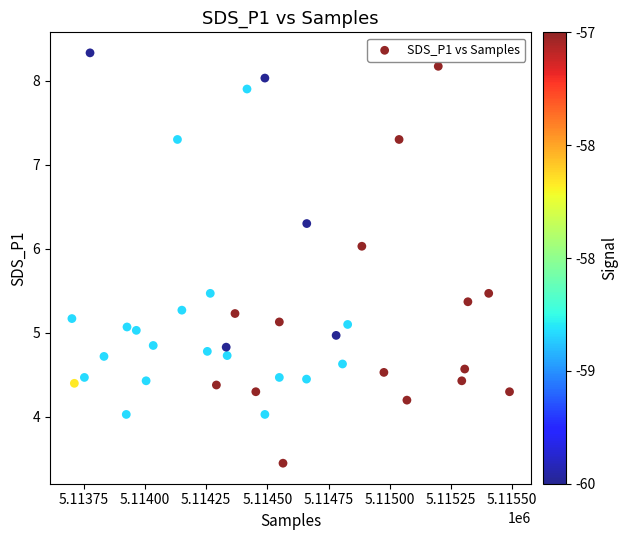

What is the range of Y values (max minus min)?

4.9